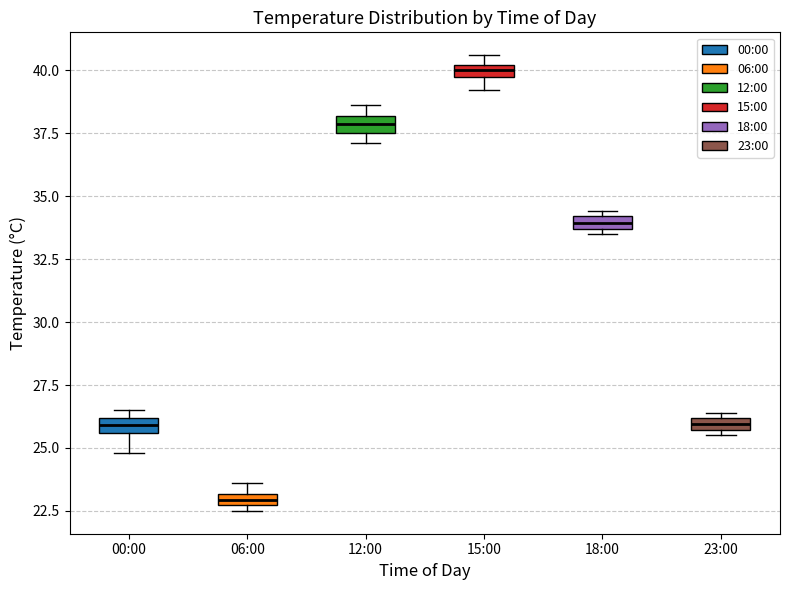

Which box has the highest median line?

15:00